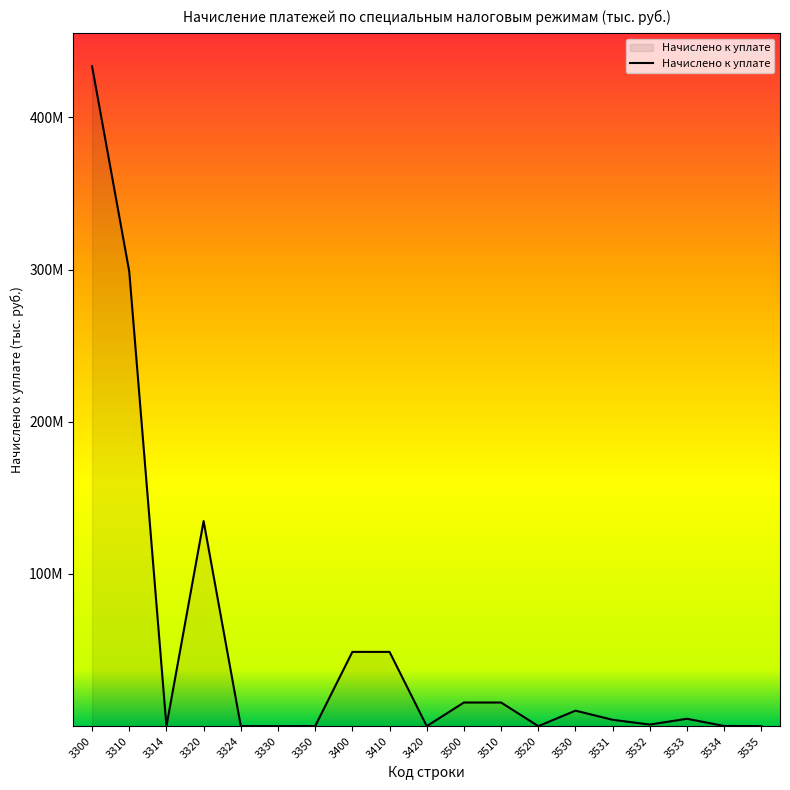

Does the chart display data point markers on the line(s)?

No